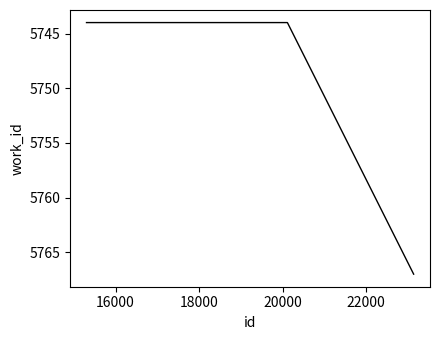

What is the minimum value shown in the chart?

5744